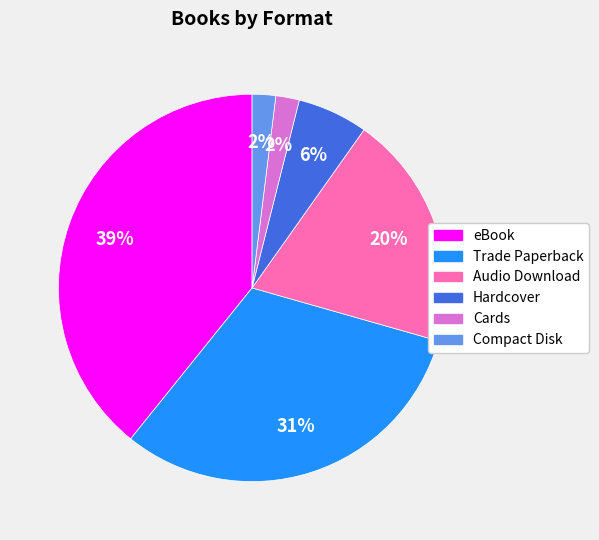

The Audio Download slice represents 30% of the pie. True or false?

False